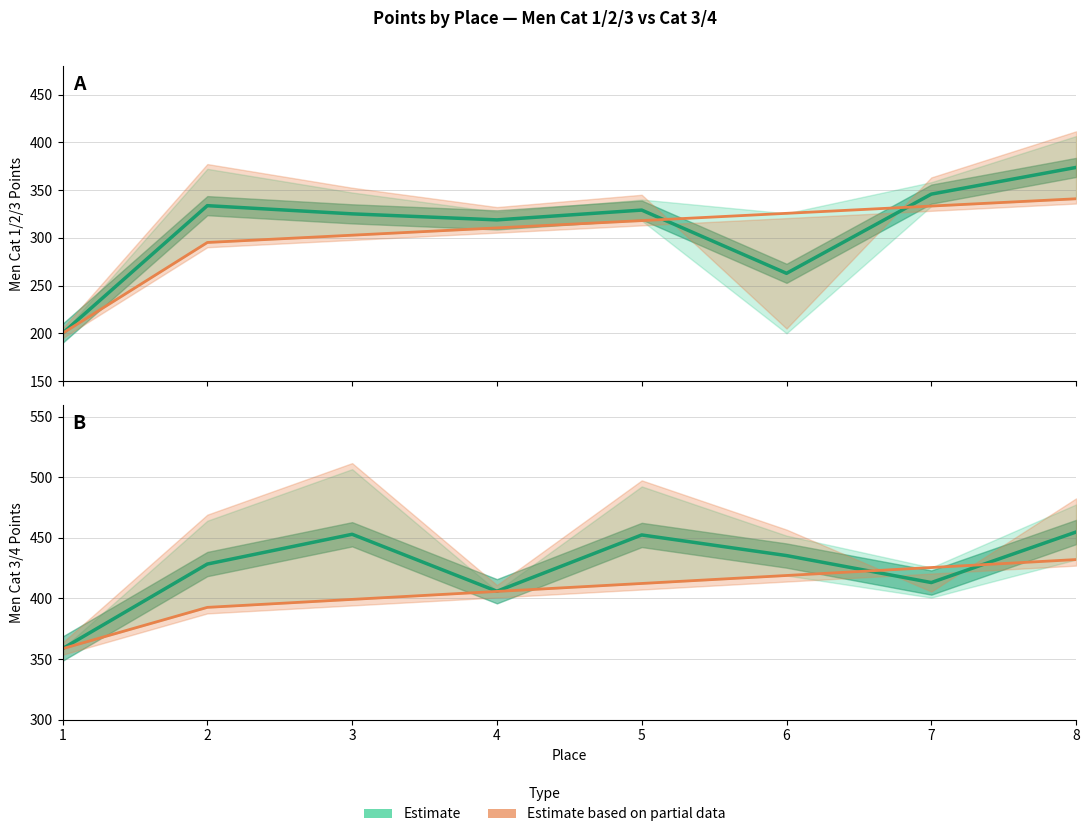

Between 4 and 6, which series saw the biggest shift?

Estimate